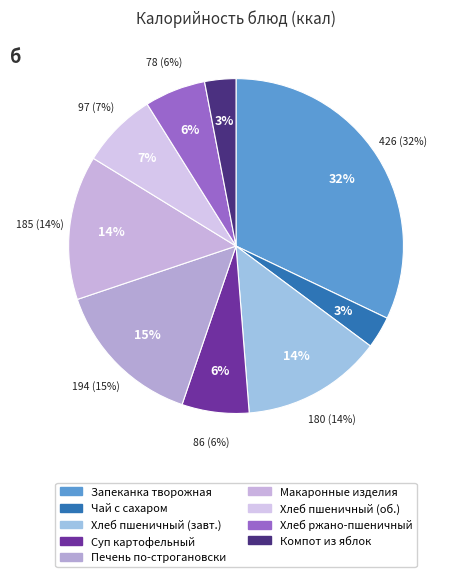

Which has a higher value, Макаронные изделия отварные or Запеканка творожная со сгущенным молоком?

Запеканка творожная со сгущенным молоком